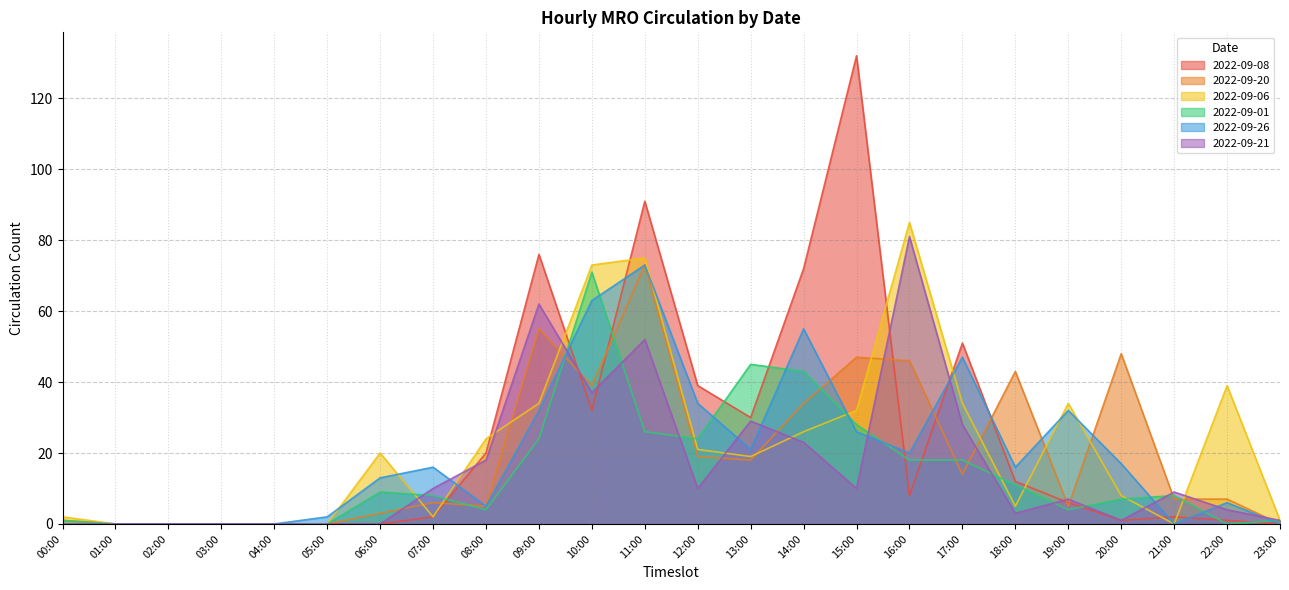

Which series has the largest total across all categories?

2022-09-08